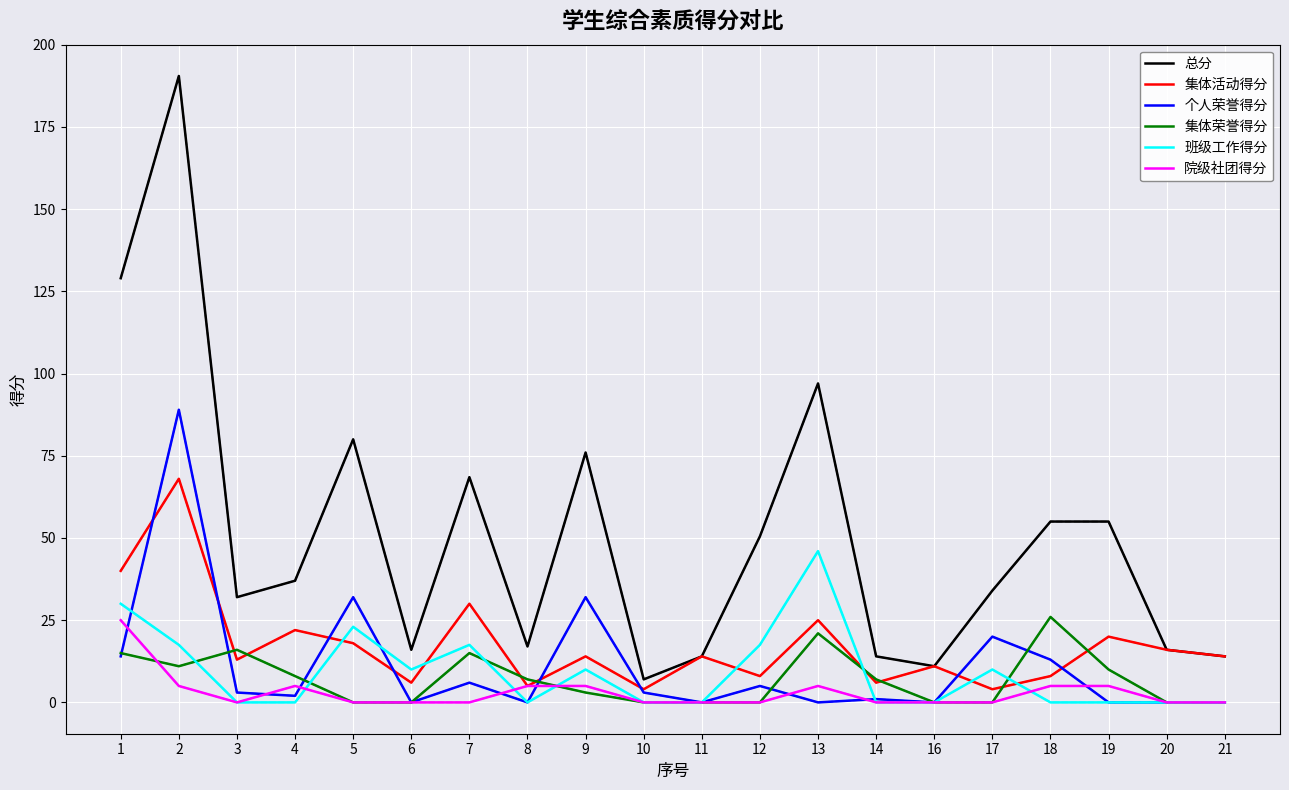

Between 4 and 6, which series saw the biggest shift?

总分